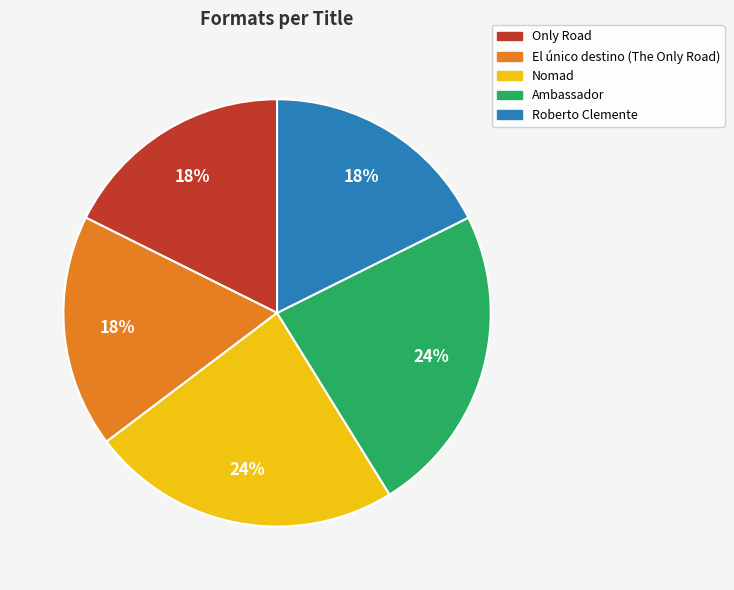

Between Roberto Clemente and Ambassador, which is larger?

Ambassador